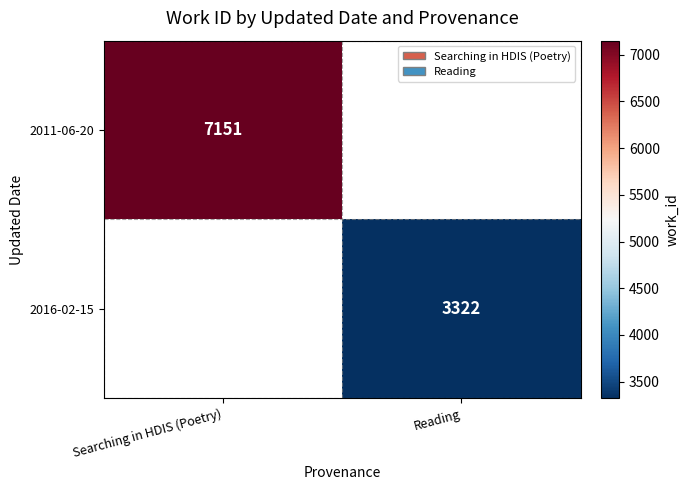

The 2011-06-20 series shows 9991 at Searching in HDIS (Poetry). True or false?

False